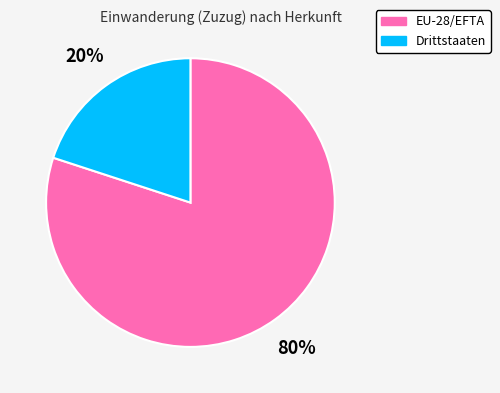

To the nearest percent, what percentage of the pie is EU-28/EFTA?

80%